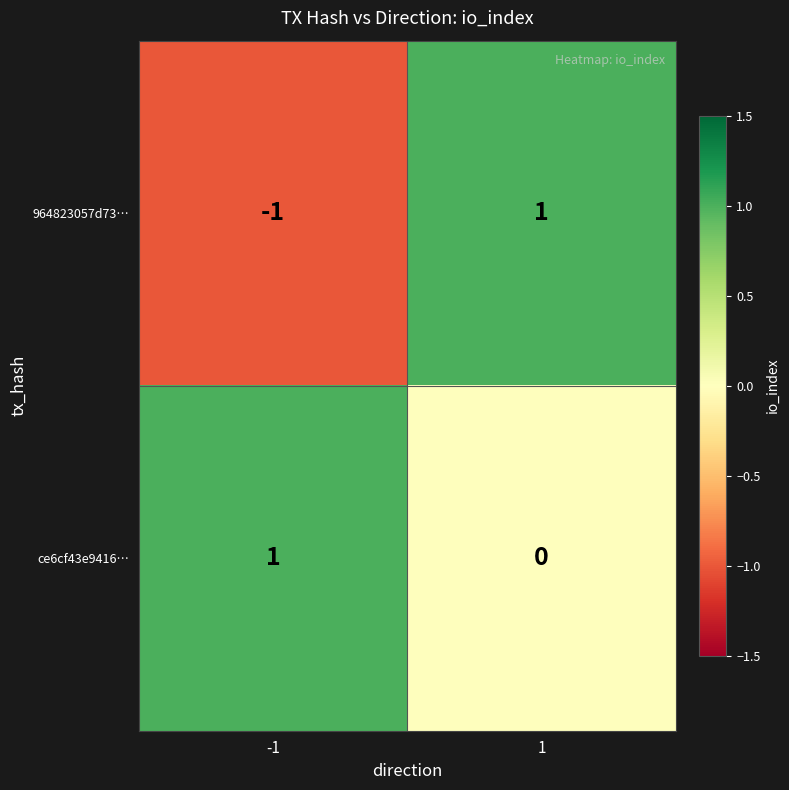

The value of 964823057d73… at -1 is 0. True or false?

False